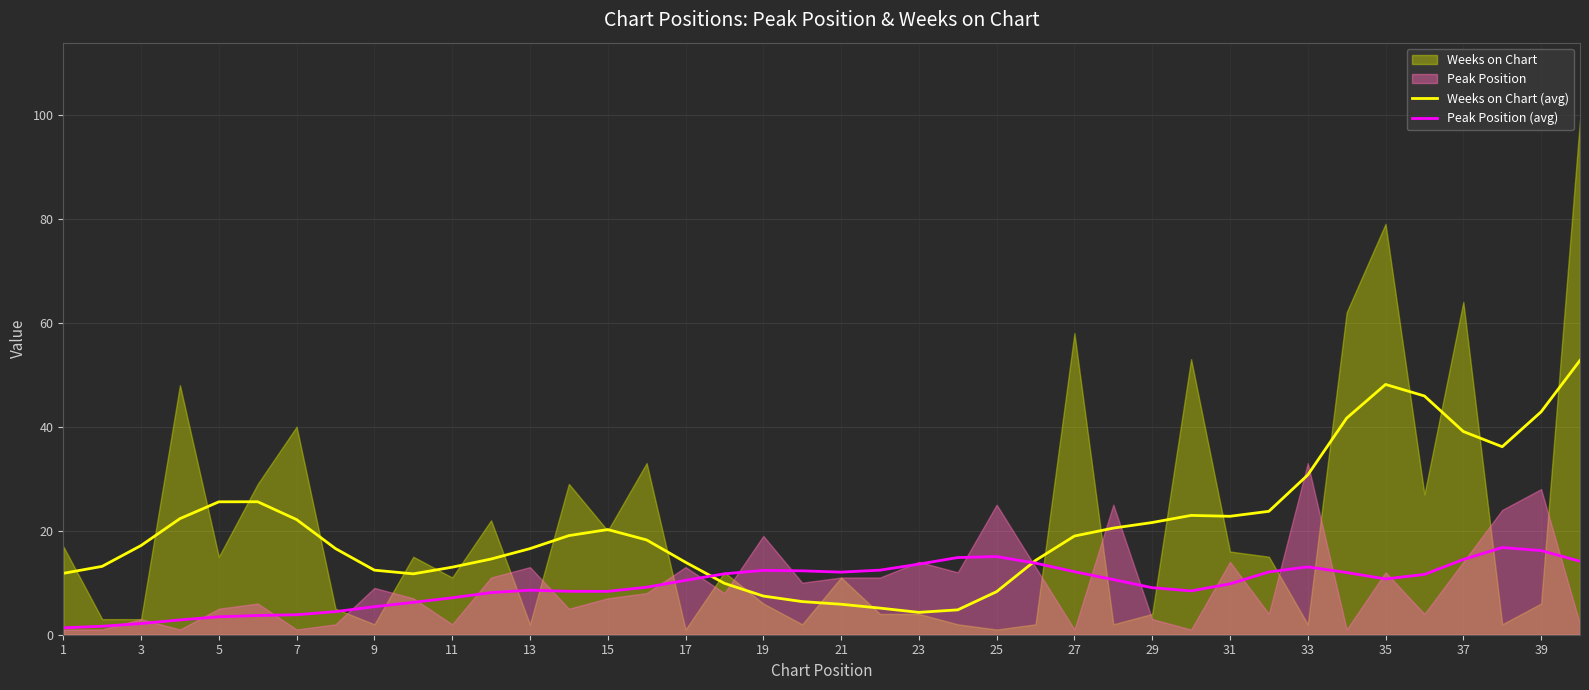

What is the sum of the Peak Position (avg) values at 39 and 27?

28.3